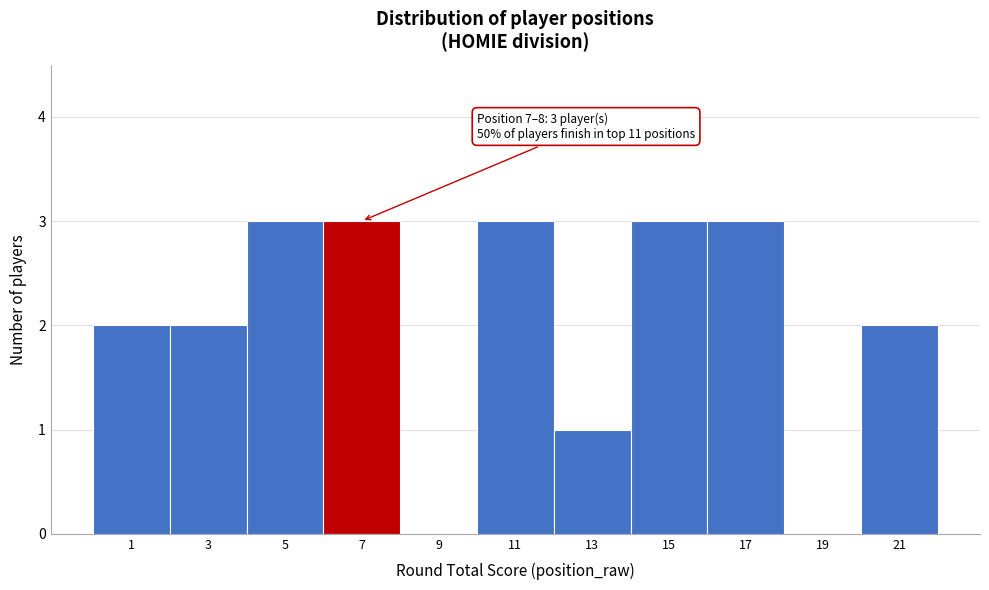

Reading right to left, extract all data points from this chart.

21=2	19=0	17=3	15=3	13=1	11=3	9=0	7=3	5=3	3=2	1=2